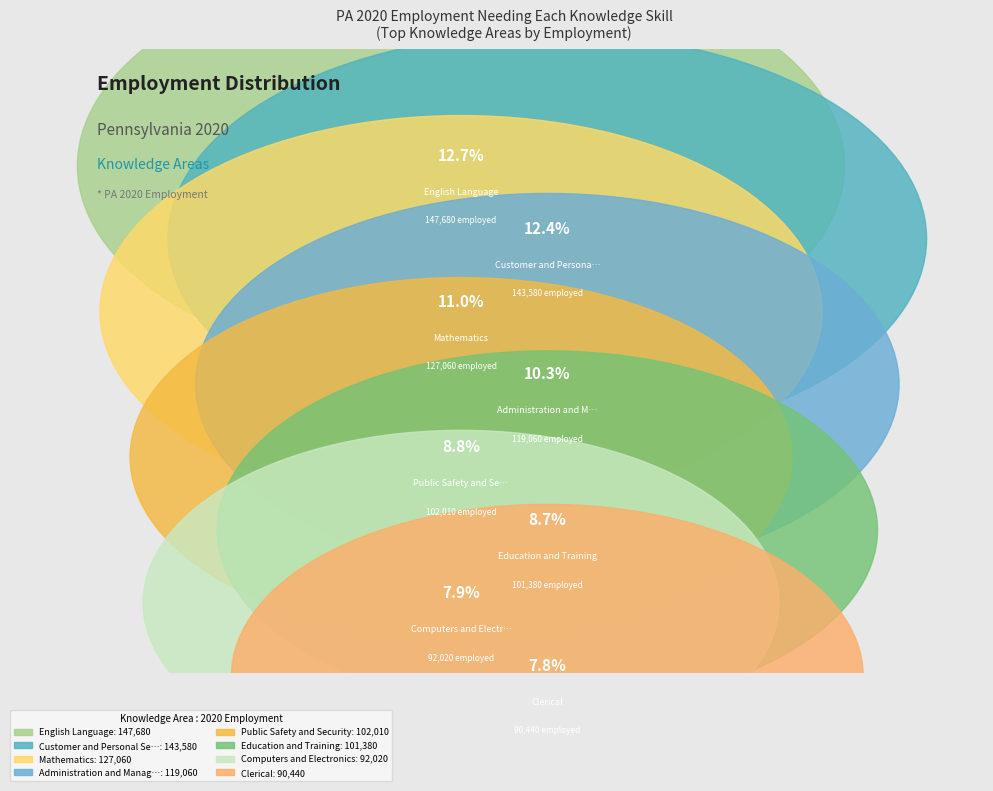

To the nearest percent, what is the difference between the Customer and Personal Service and Mathematics slice percentages?

1%